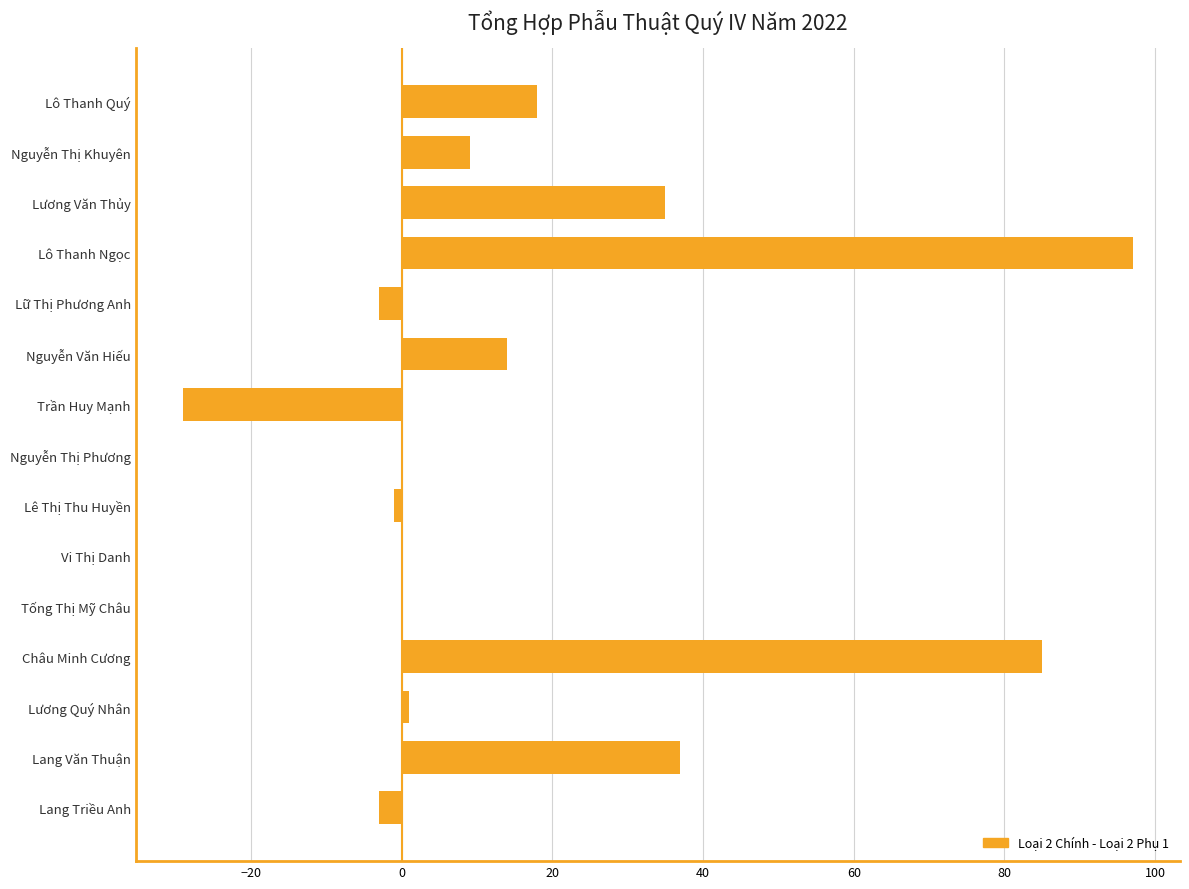

What is the greatest value displayed?

97